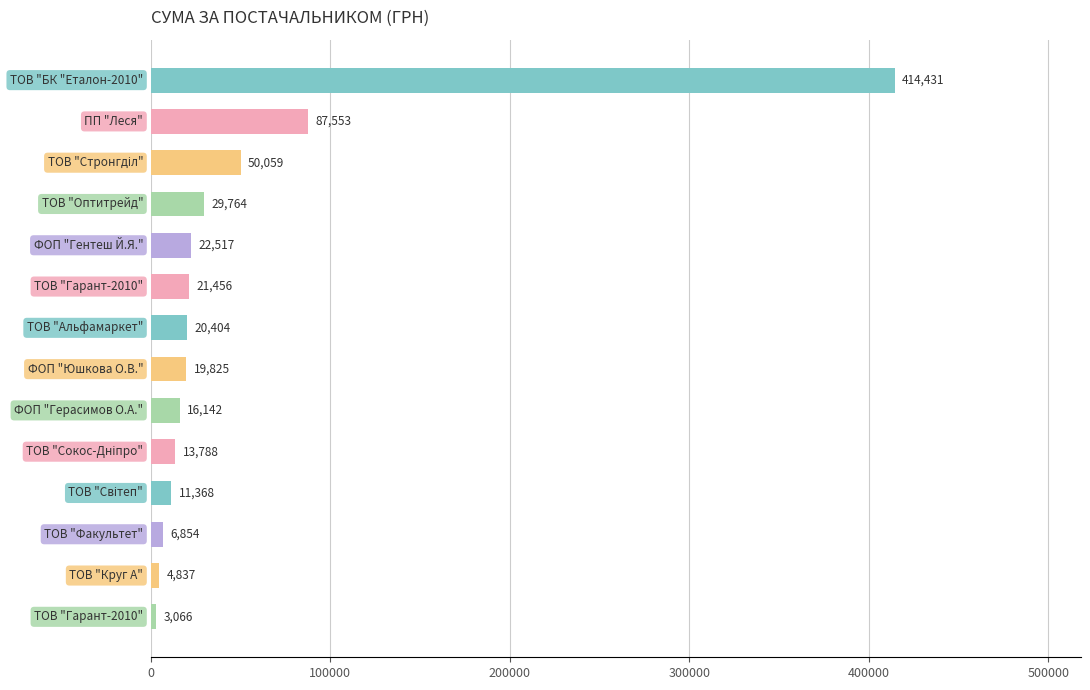

What is the value of the 6th bar from the top?

21456.2